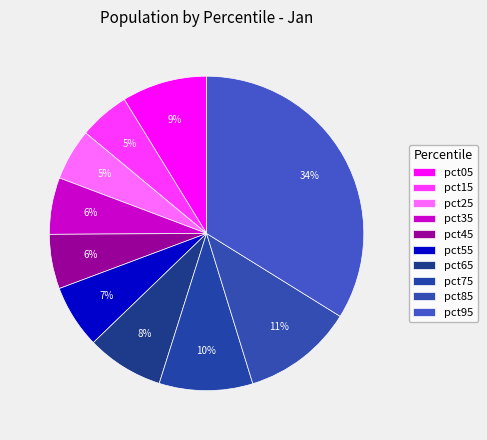

Does pct75 account for over 50% of the chart?

No